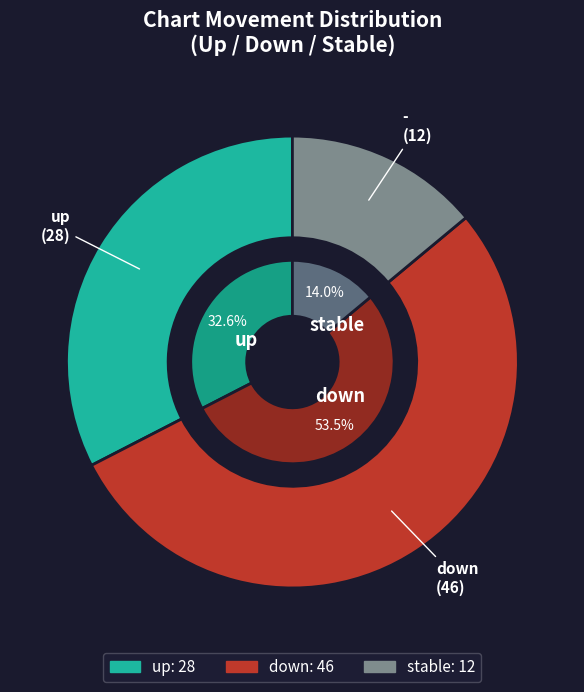

To the nearest percent, what is the average slice percentage?

33%